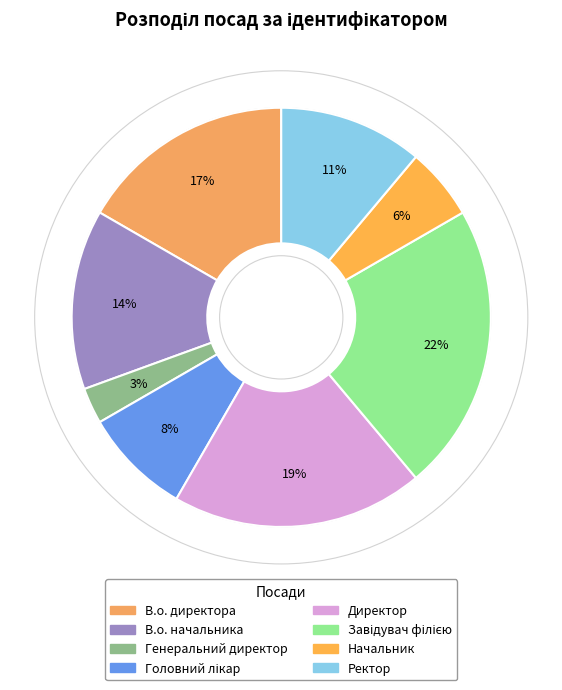

To the nearest percent, what portion does В.о. начальника represent?

14%